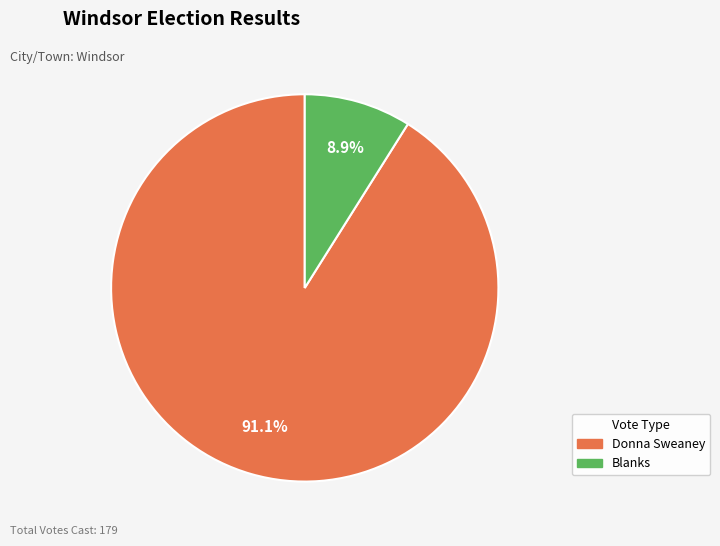

Rank the categories by value from lowest to highest.

Blanks, Donna Sweaney